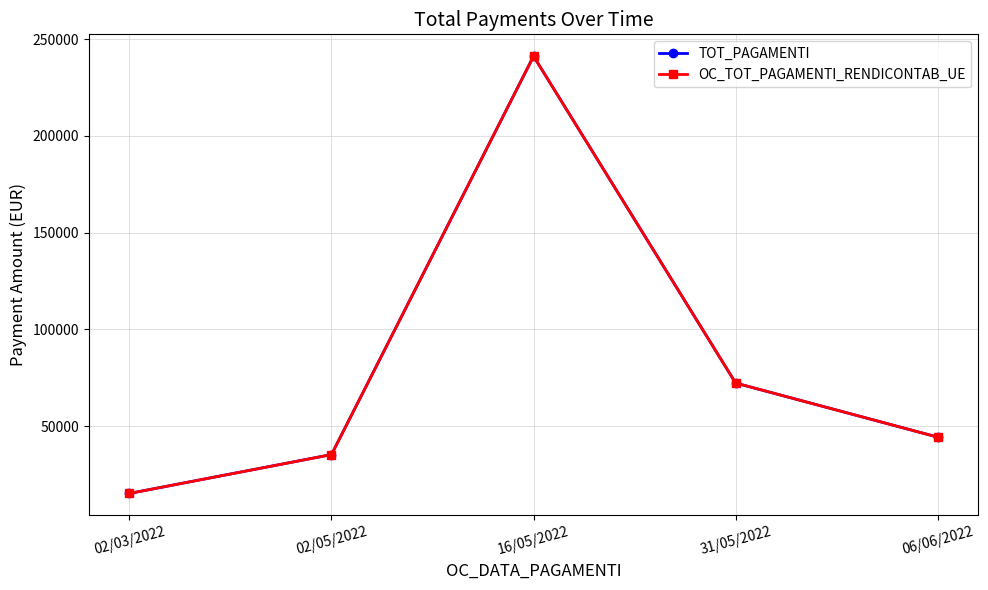

The OC_TOT_PAGAMENTI_RENDICONTAB_UE series shows 44252.2 at 06/06/2022. True or false?

True